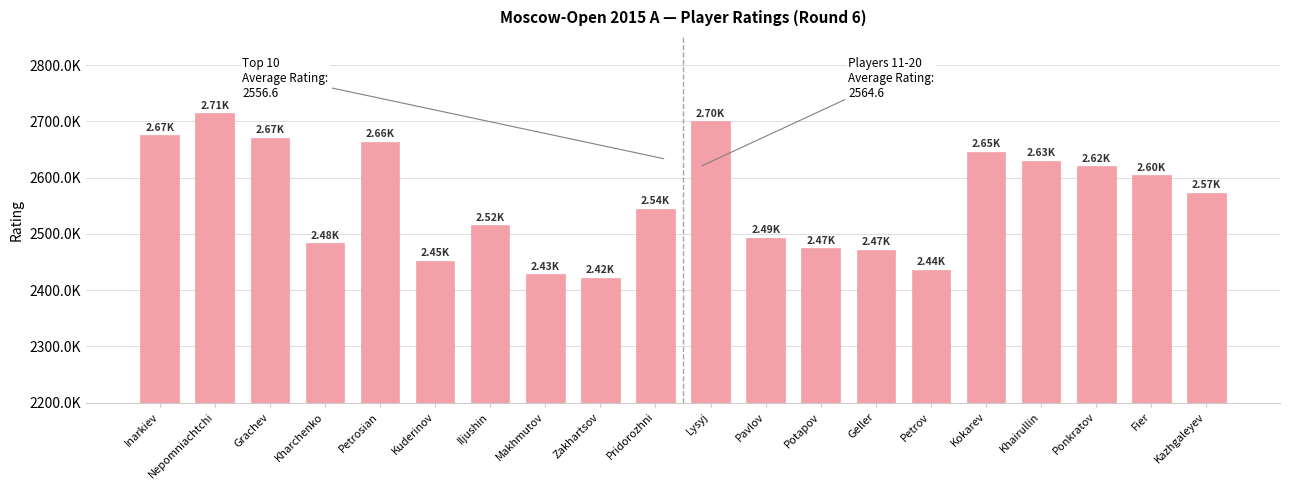

Does the chart contain any negative values?

No